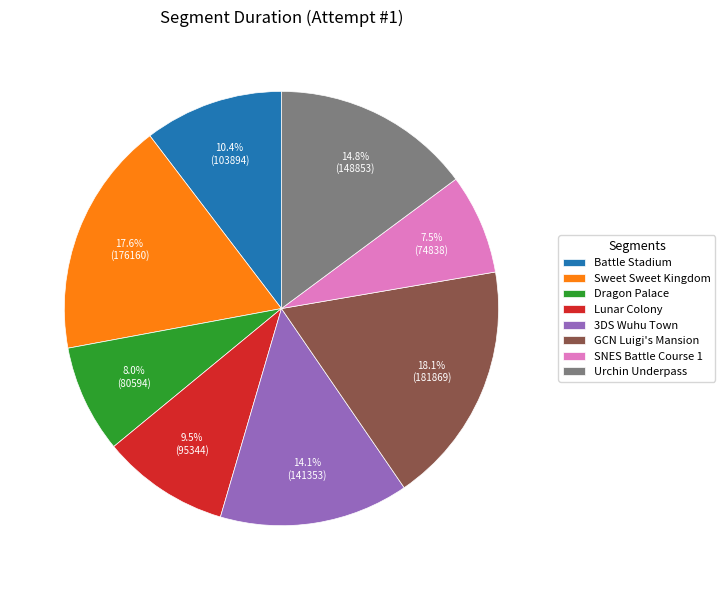

What is the smallest slice in the pie chart?

SNES Battle Course 1